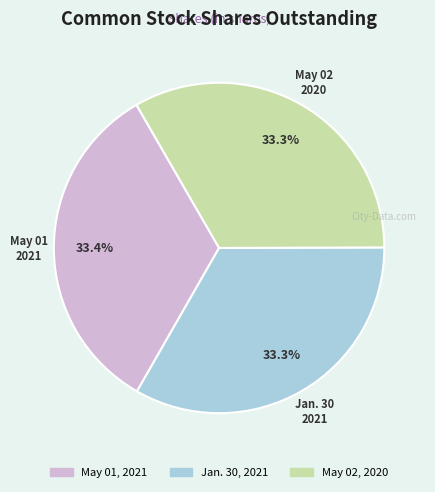

Count the number of slices in the pie.

3